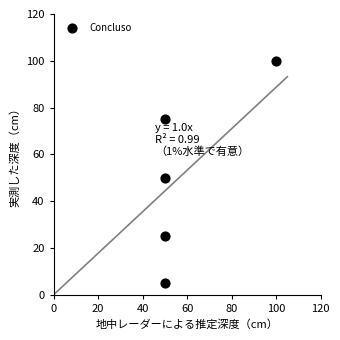

What is the average X value?

60